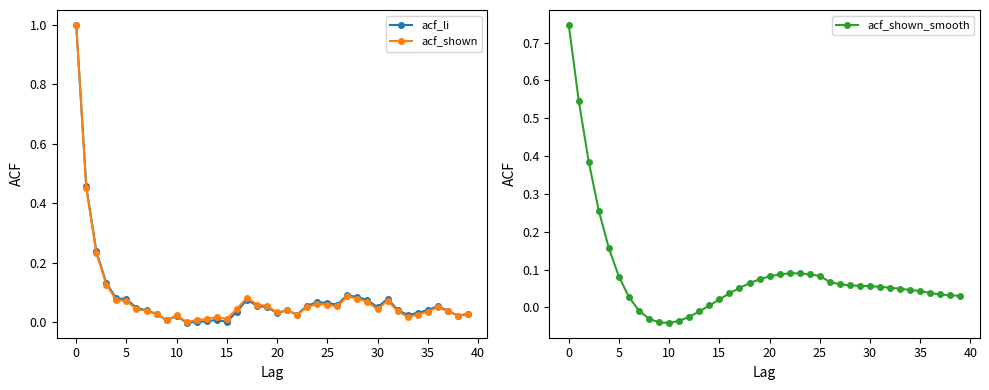

What is the maximum value for acf_li?

1.0